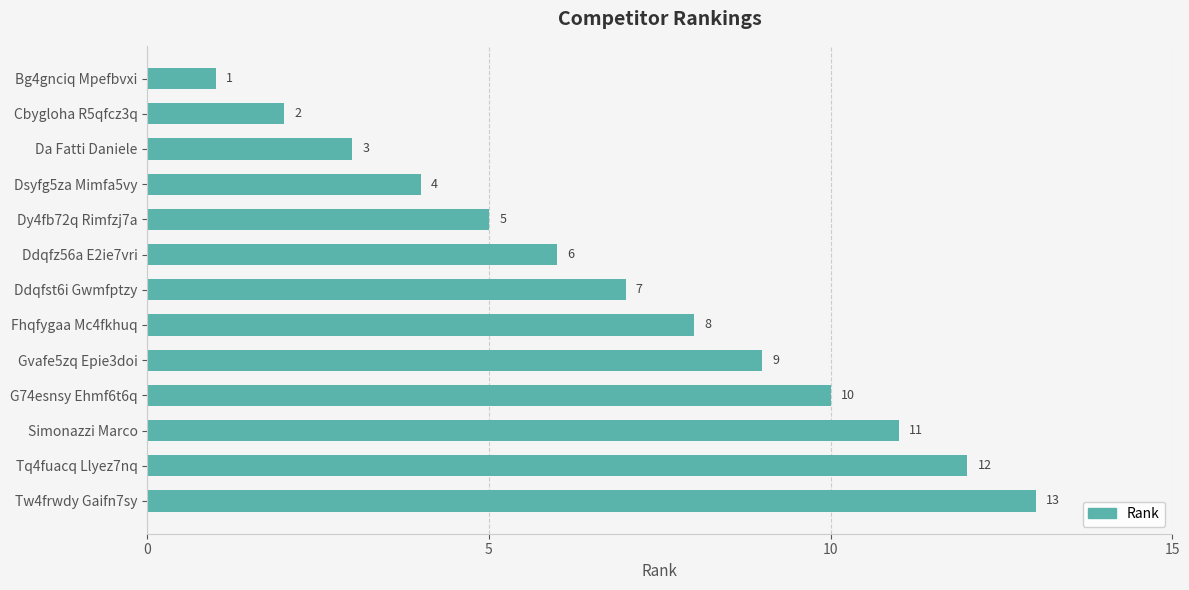

At which label is the value closest to 7?

Ddqfst6i Gwmfptzy